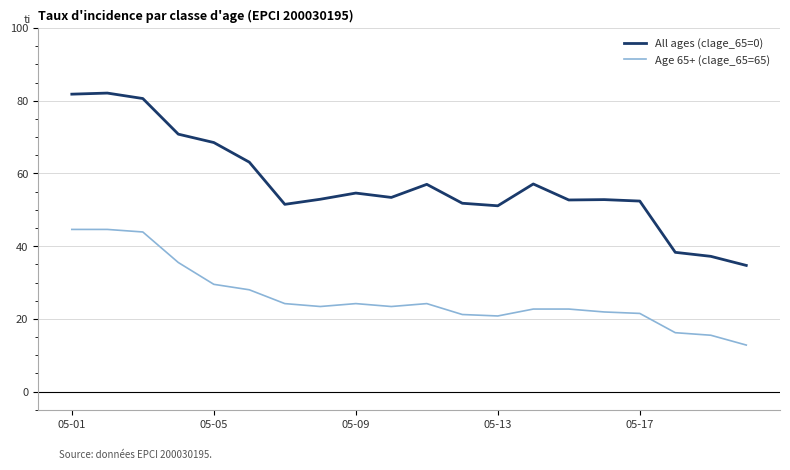

What is the greatest value displayed?

82.1